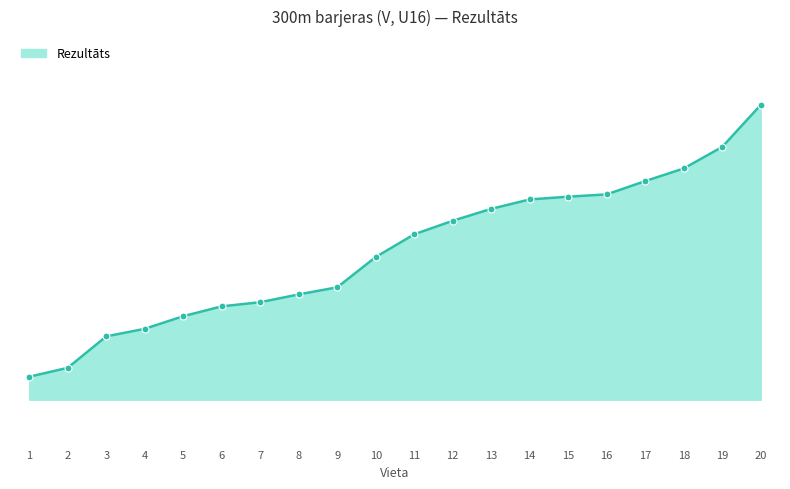

Between 9 and 4, which is larger?

9